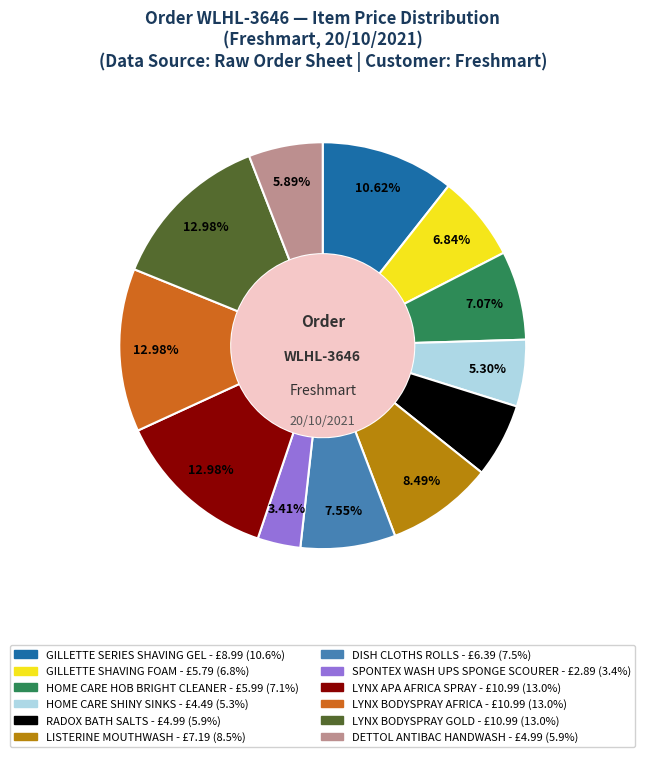

Is the sum of LISTERINE MOUTHWASH and LYNX BODYSPRAY AFRICA greater than half?

No